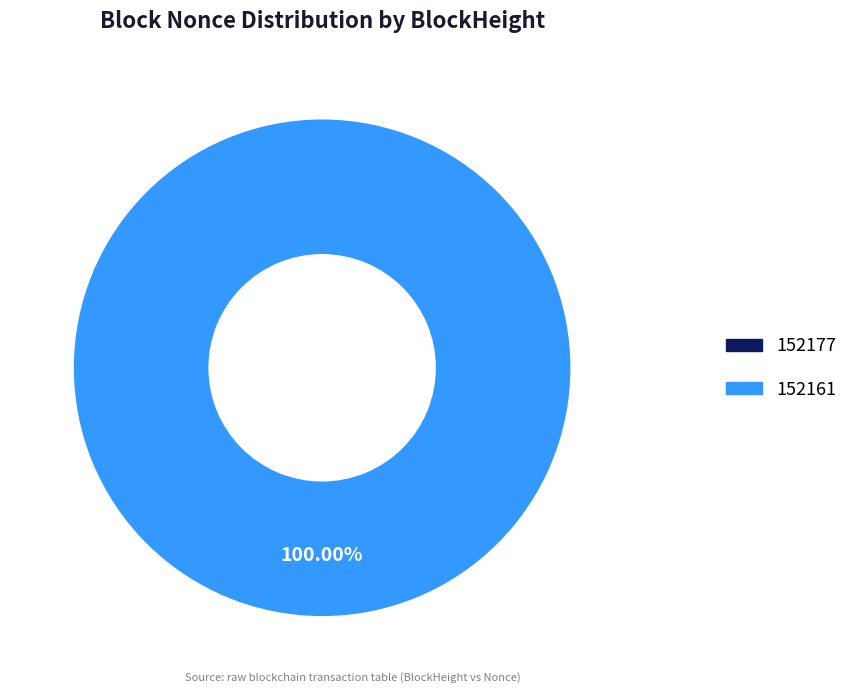

To the nearest percent, what is the difference between the largest and smallest slice percentages?

100%